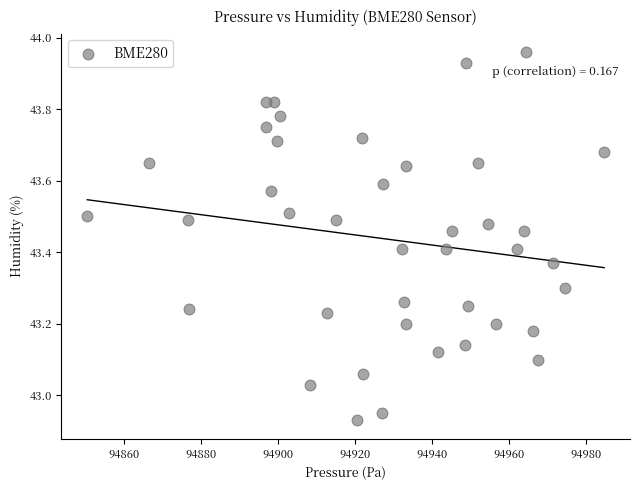

What is the range of Y values (max minus min)?

1.0